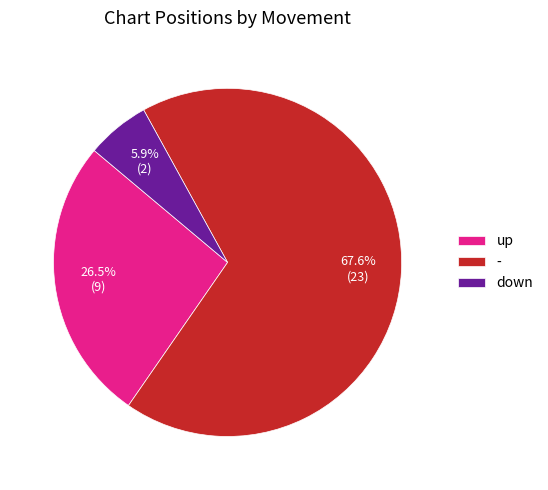

Which has a higher value, up or -?

-